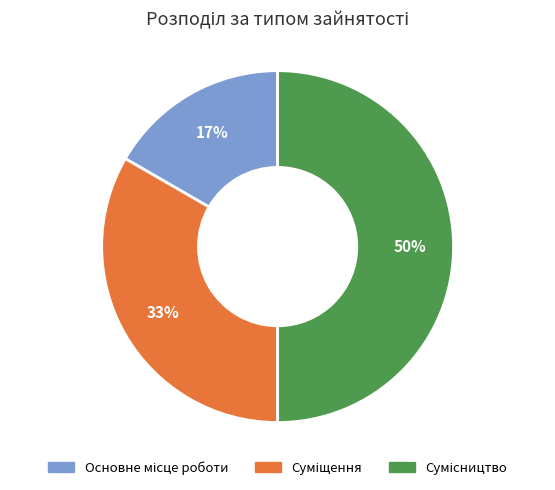

To the nearest percent, what is the difference between the largest and smallest slice percentages?

33%